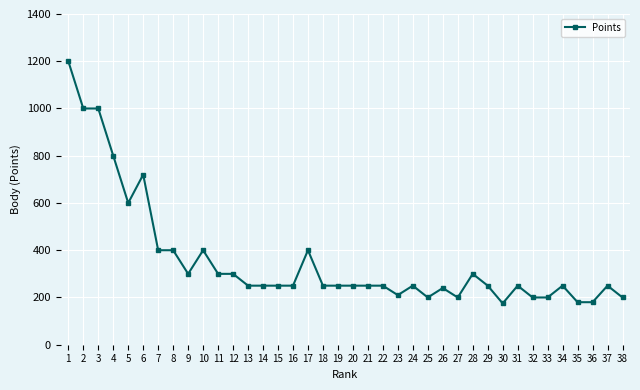

True or false: the data shows 300 at 12.

True